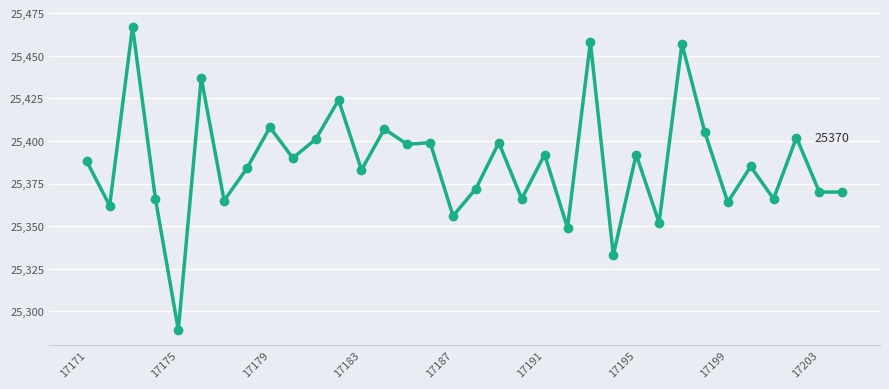

What is the maximum value shown in the chart?

25467